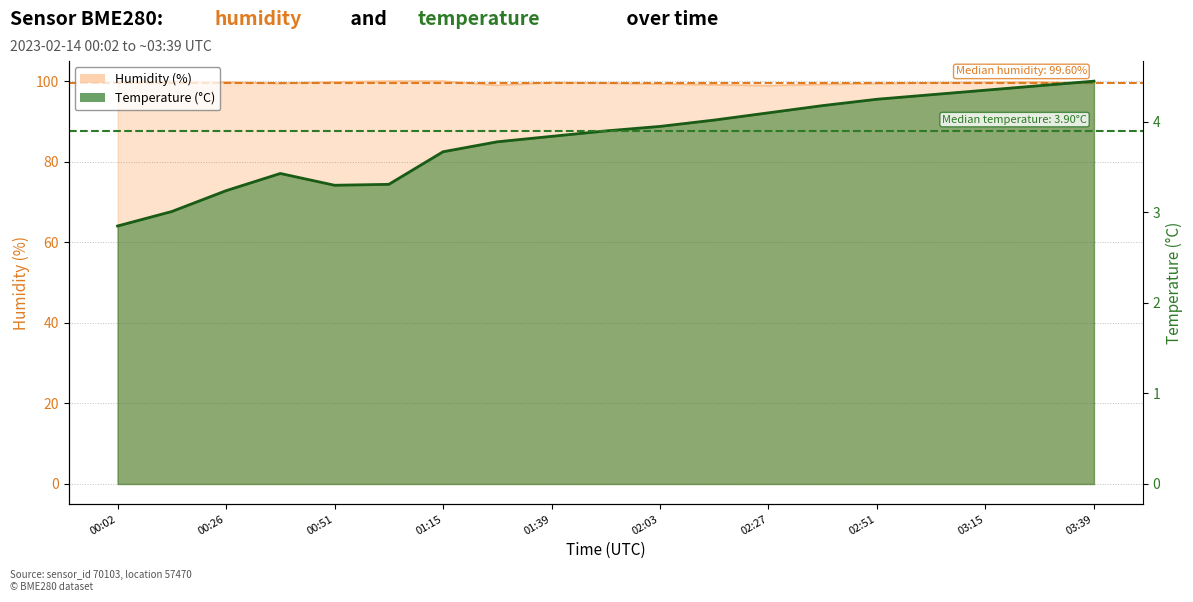

What is the label of the 5th point from the right?

02:51